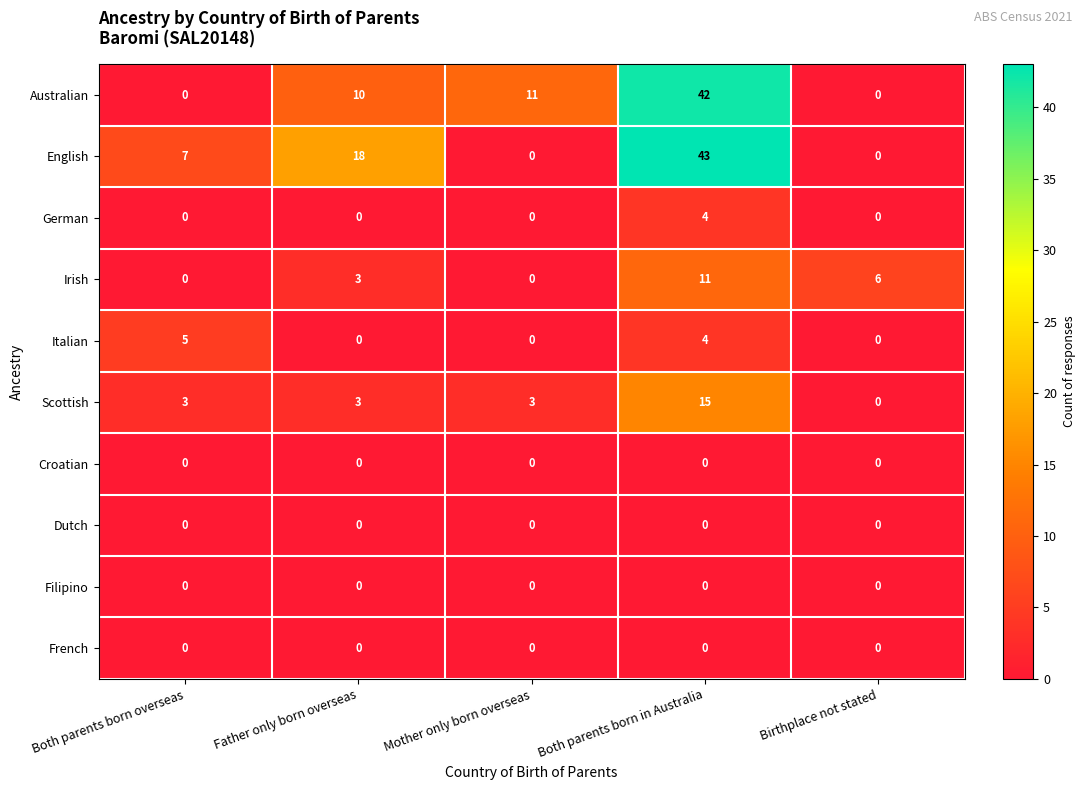

The value of Australian at Birthplace not stated is 23. True or false?

False